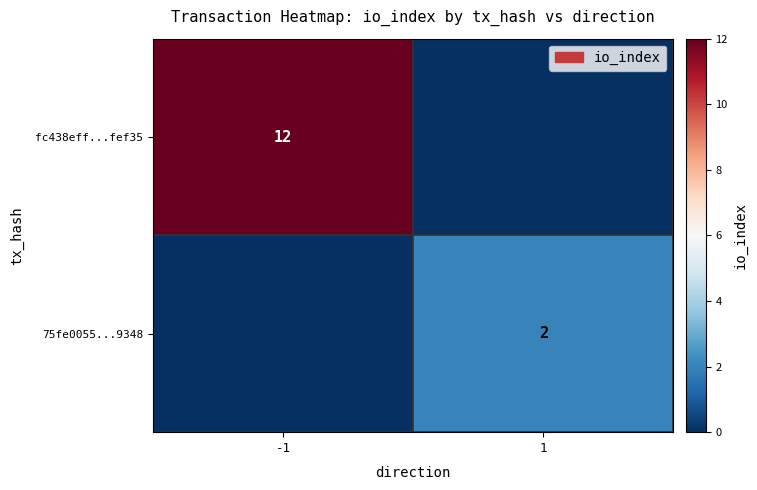

True or false: 75fe0055...9348 has a value of 2 at 1.

True